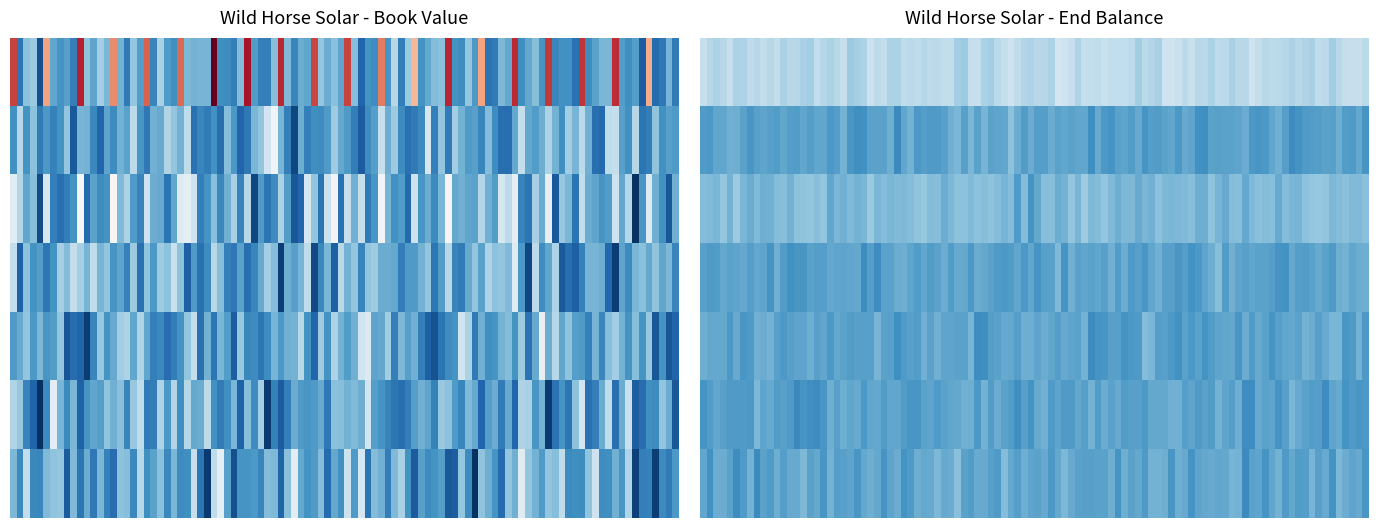

How many values in E3640 DST Poles are above zero?

1